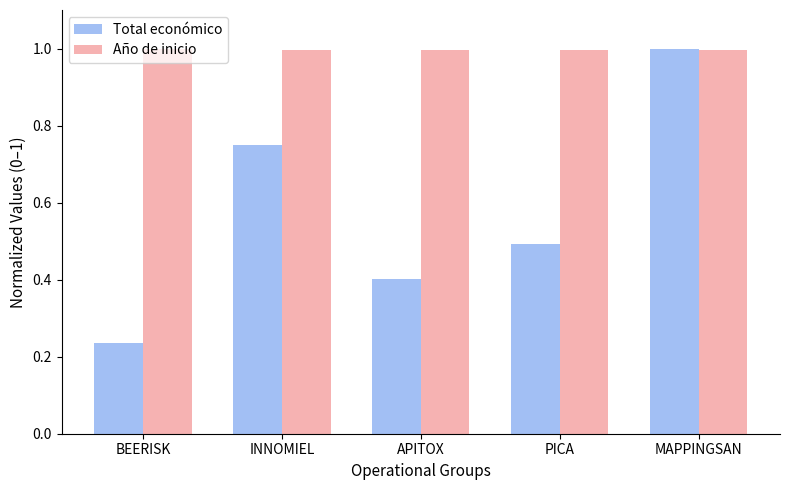

At BEERISK, list the series in order from smallest to largest.

Total económico, Año de inicio